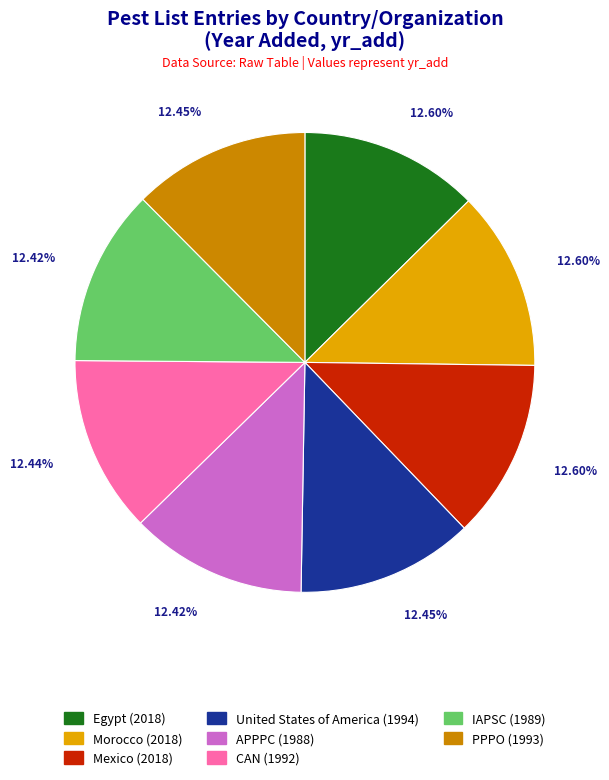

Does Morocco represent more than half of the total?

No